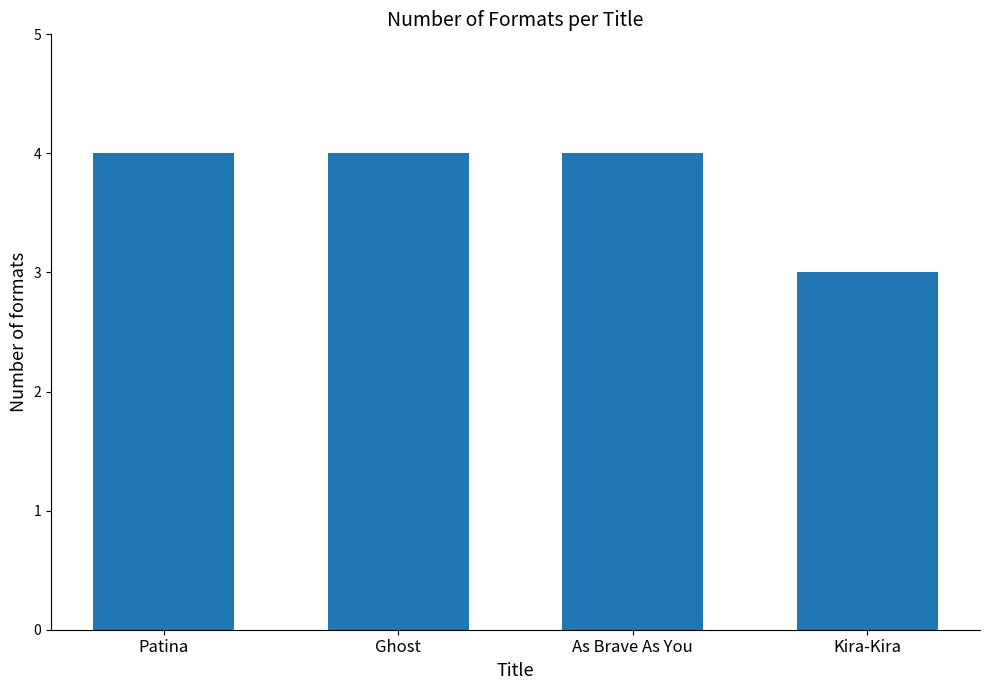

What value does the data have at As Brave As You?

4